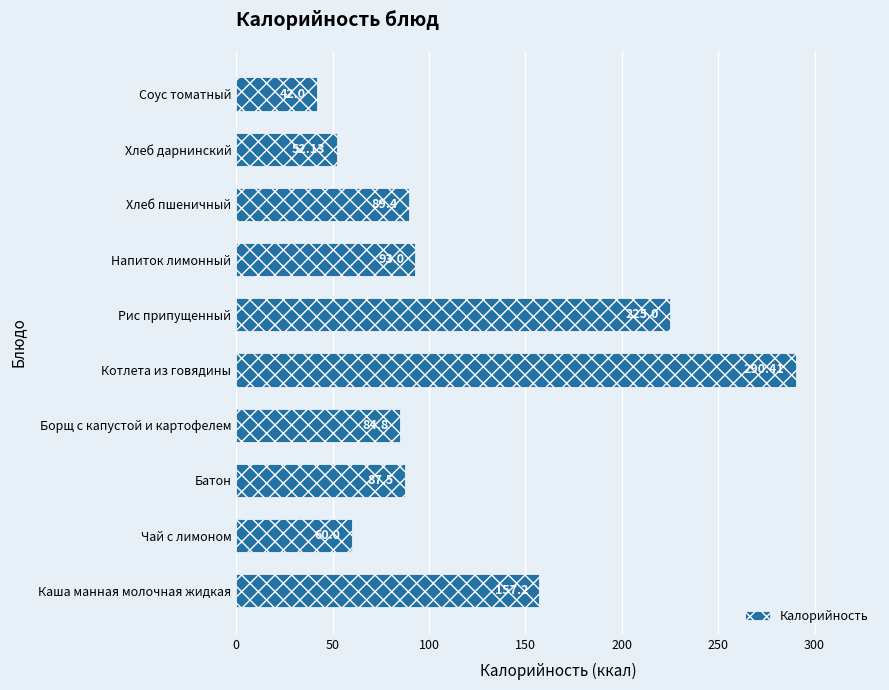

Which has a higher value, Батон or Каша манная молочная жидкая?

Каша манная молочная жидкая